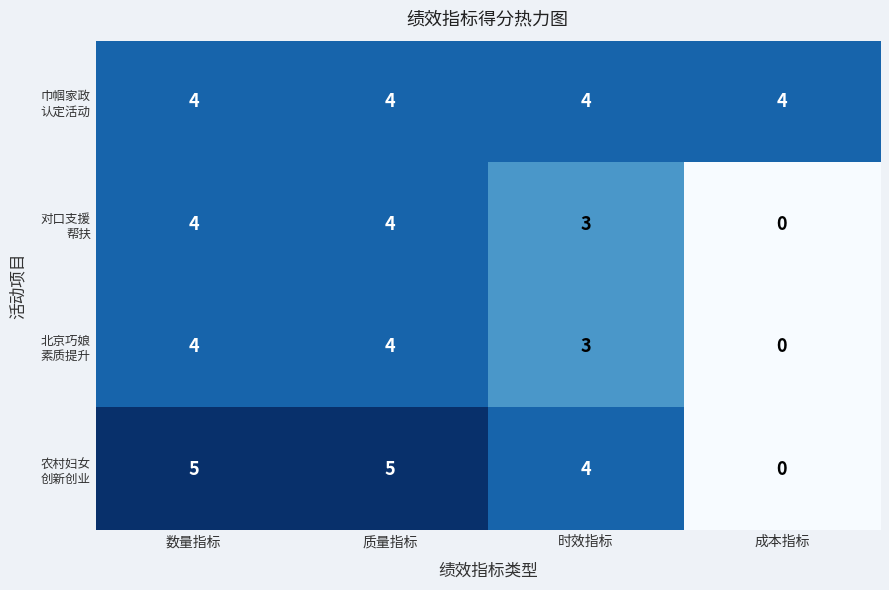

What is the difference between the highest and lowest values at 成本指标?

4